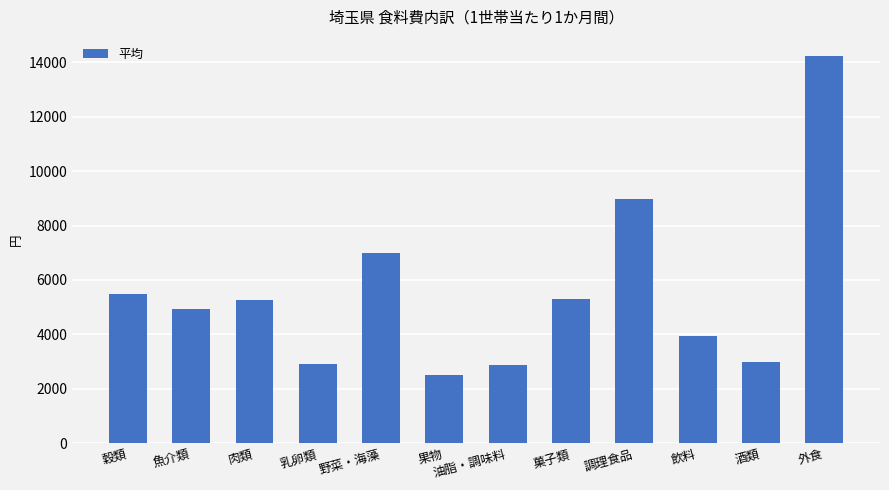

Where is the data nearest to the value 8367?

調理食品